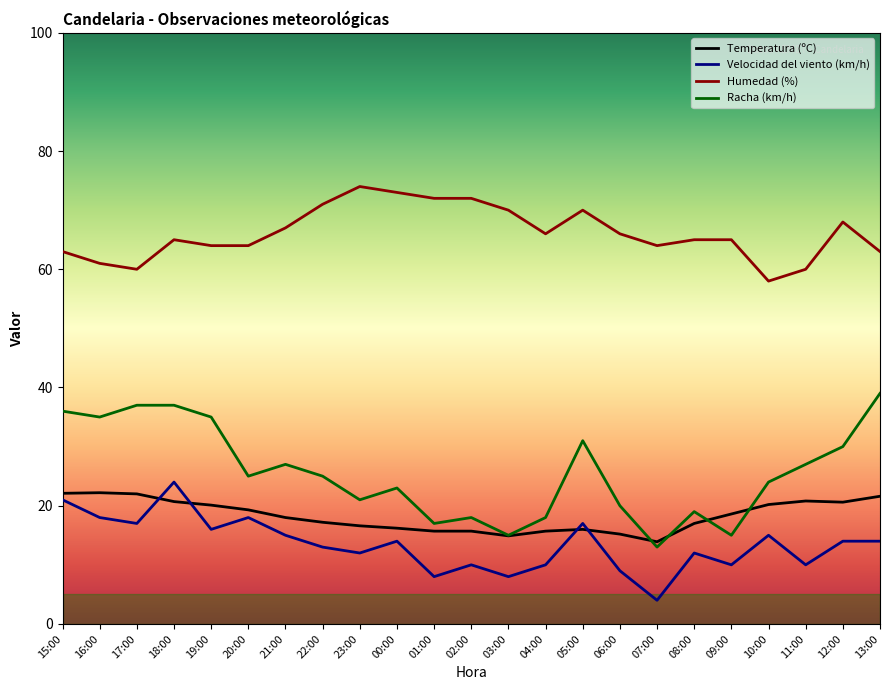

What position from the right is 11:00?

3